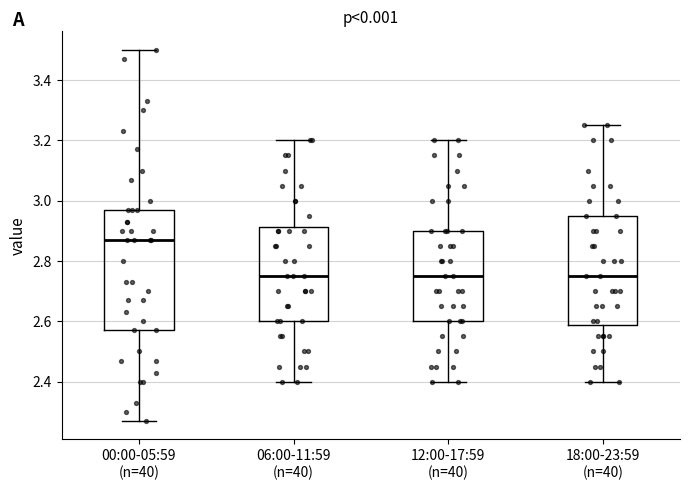

Which box has the highest median line?

00:00-05:59 (n=40)